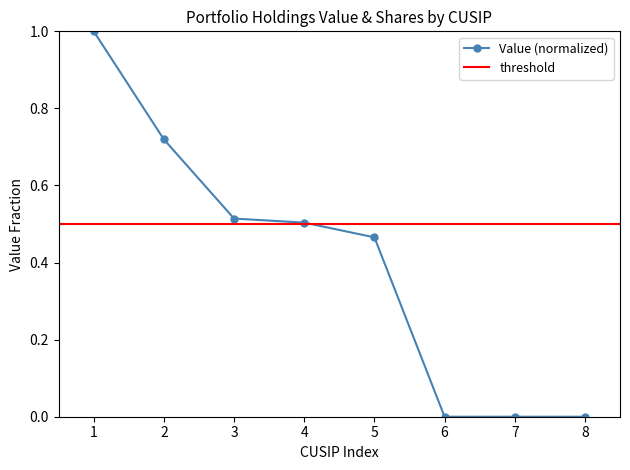

Is it true that Value (normalized) equals 0.0 at 8?

True